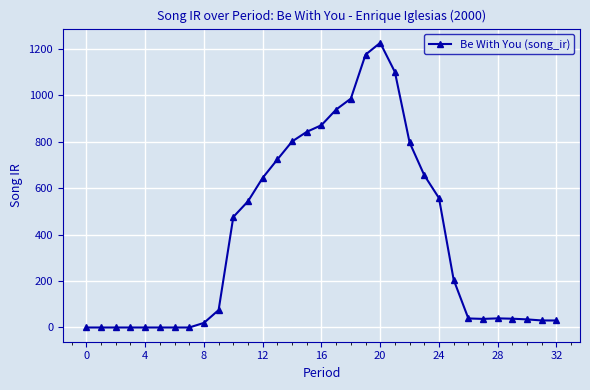

What is the difference between the maximum and minimum values?

1226.5